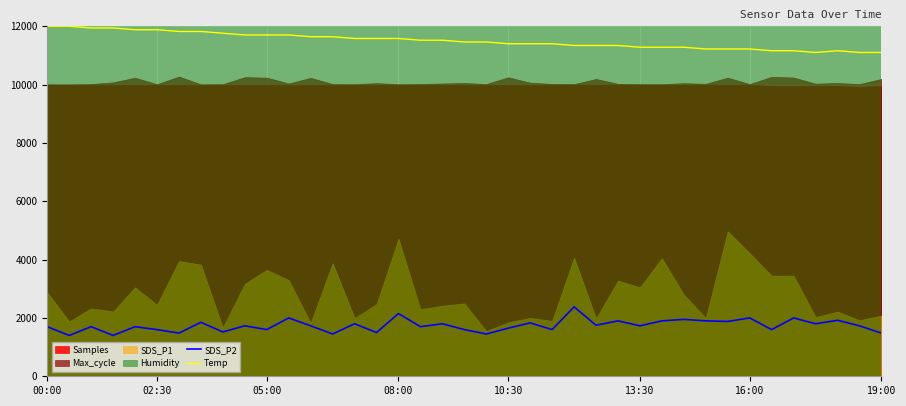

Is it true that Temp equals 11580 at 08:00?

True